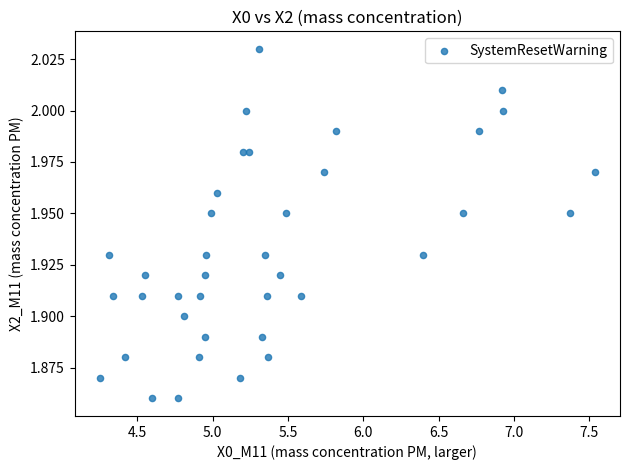

What is the range of X values (max minus min)?

3.3